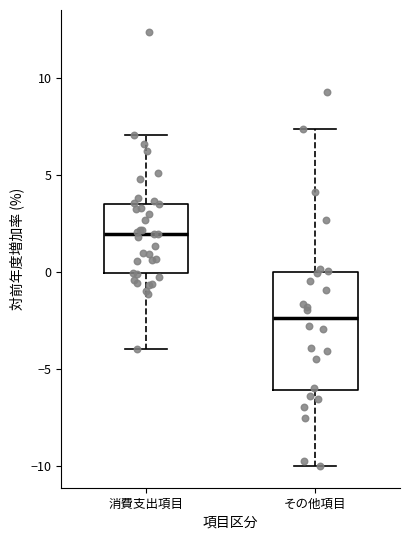

Which box is the tallest, from its lower edge to its upper edge?

その他項目